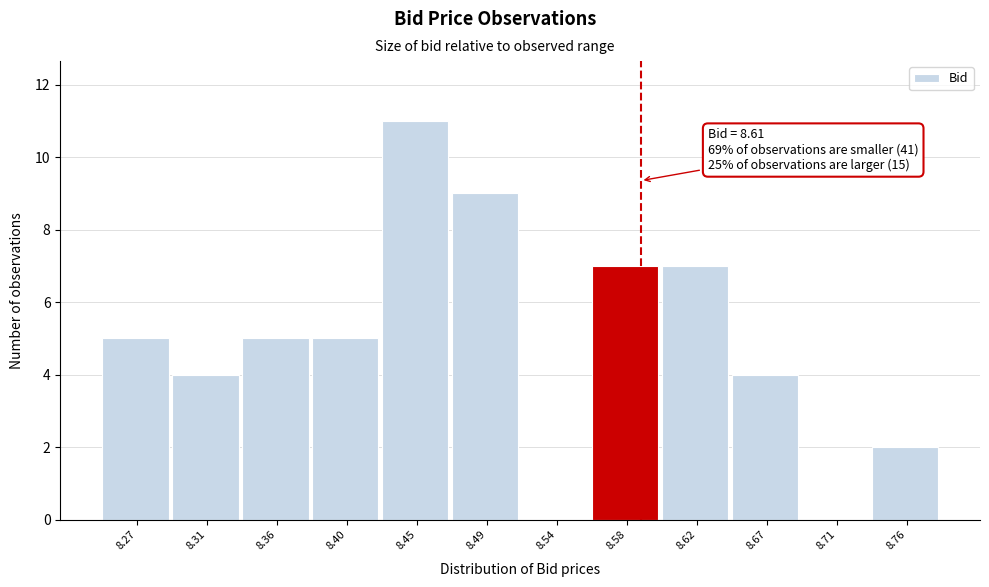

Reading left to right, what are all the values shown in this chart?

8.27=5	8.31=4	8.36=5	8.40=5	8.45=11	8.49=9	8.54=0	8.58=7	8.62=7	8.67=4	8.71=0	8.76=2